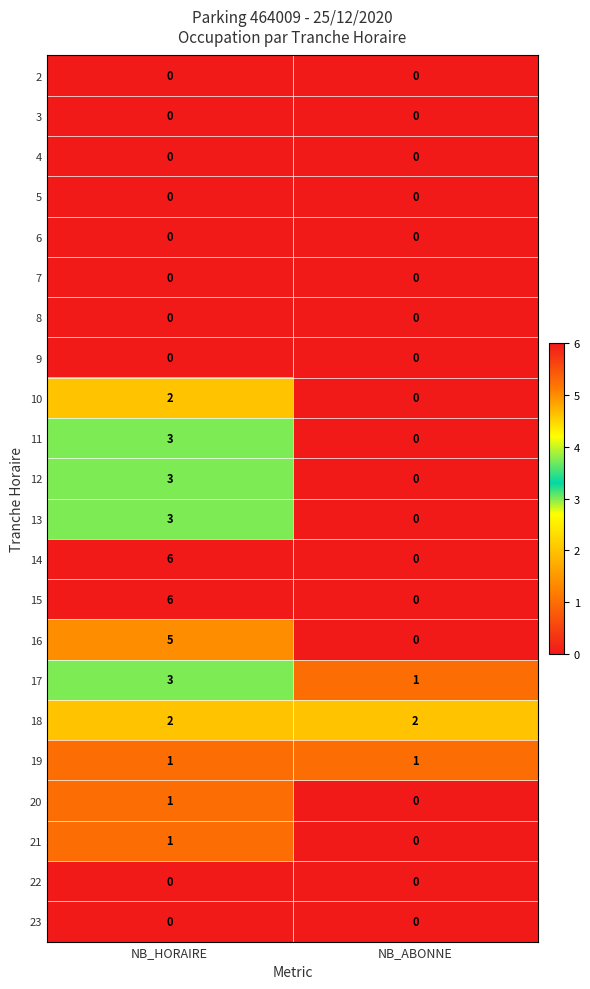

What is the spread (max minus min) of values at NB_HORAIRE?

6